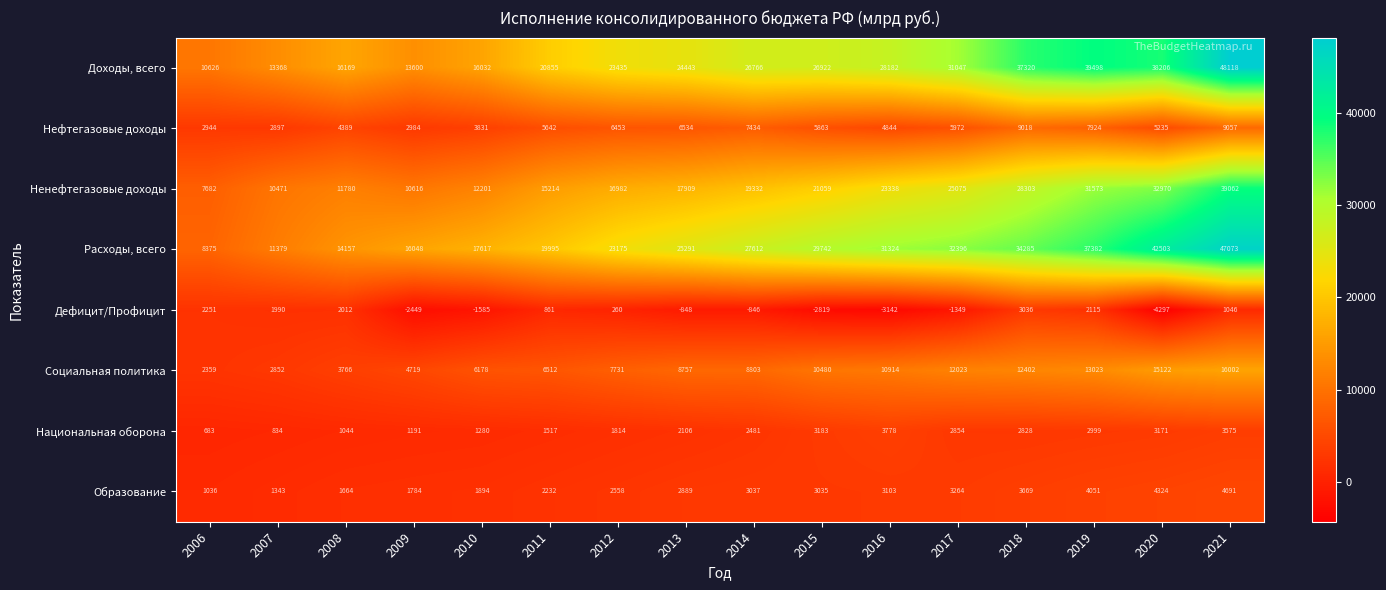

What is the approximate value of Образование at 2015, to the nearest 50?

3050